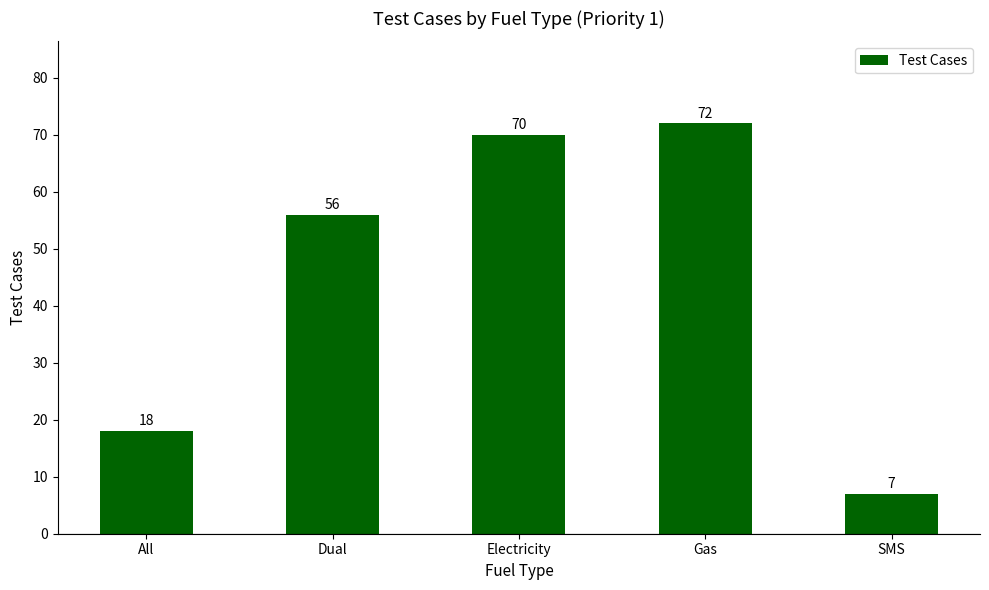

Are the bars grouped side by side (vs. stacked)?

No